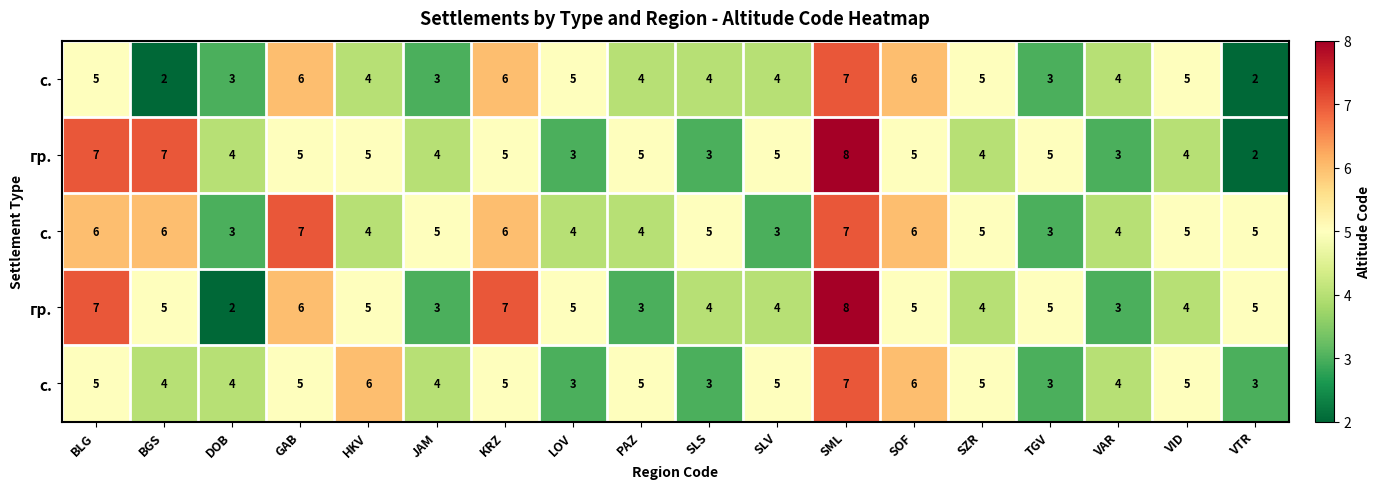

At how many categories does at least one series exceed 4?

16